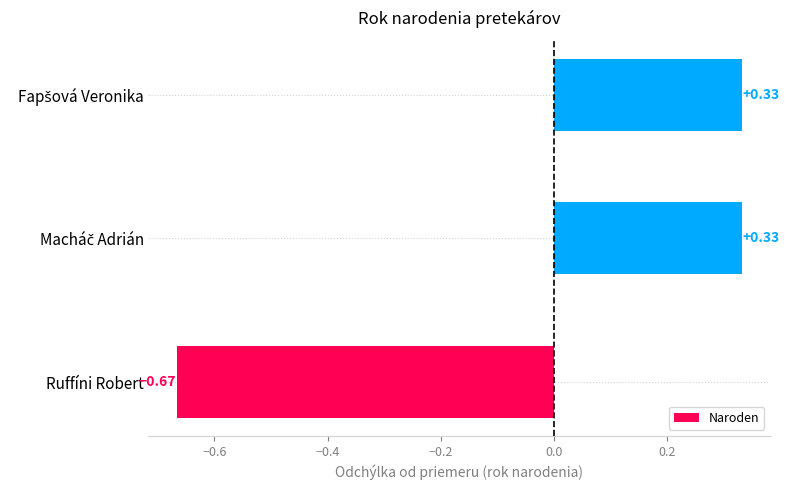

At which category does the chart reach its minimum across all series?

Ruffíni Robert